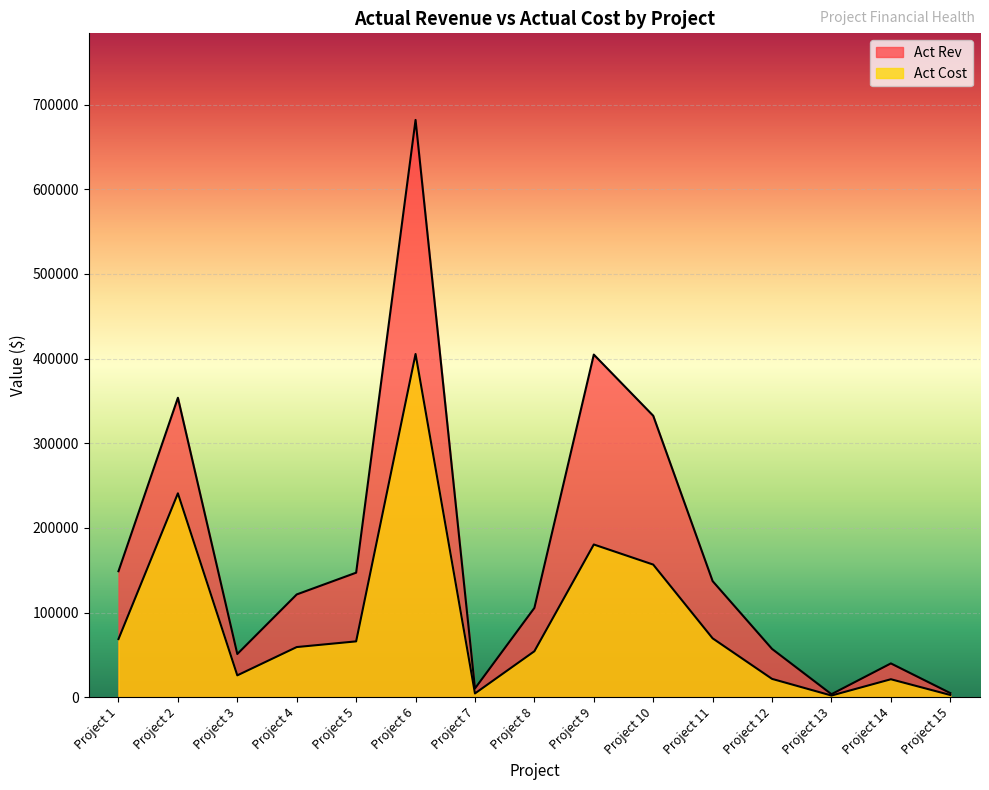

Count the number of data series in this chart.

2